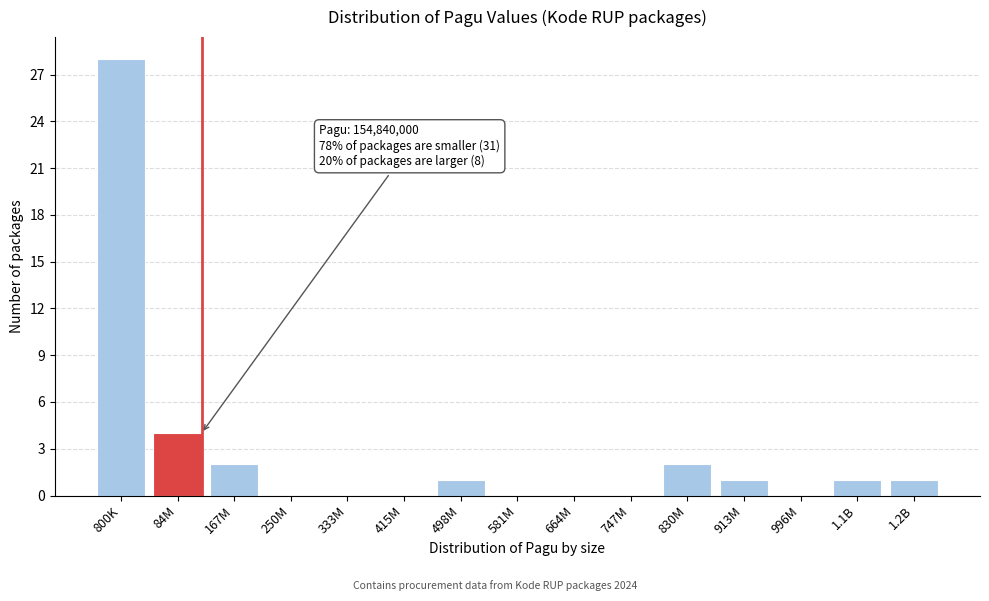

Reading left to right, extract all data points from this chart.

800K=28	84M=4	167M=2	250M=0	333M=0	415M=0	498M=1	581M=0	664M=0	747M=0	830M=2	913M=1	996M=0	1.1B=1	1.2B=1